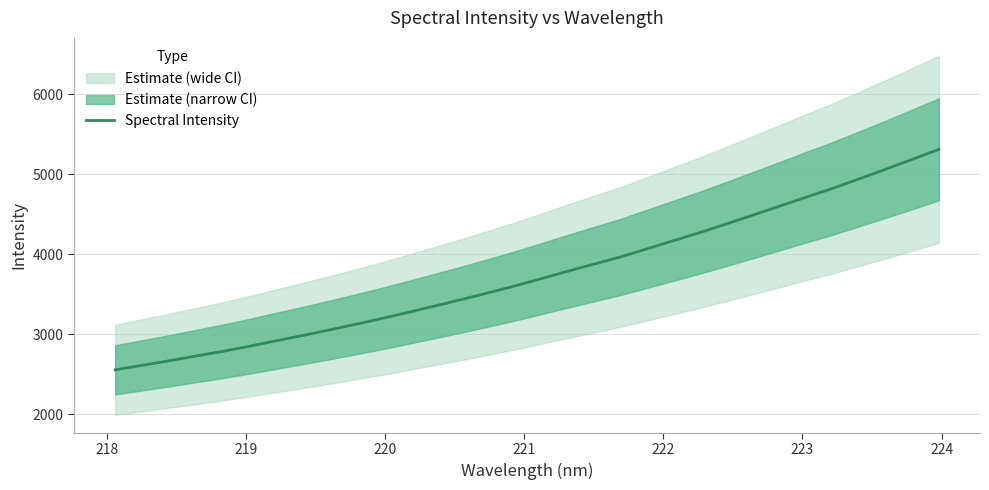

Is it true that the value at 219 is 1838.8?

False